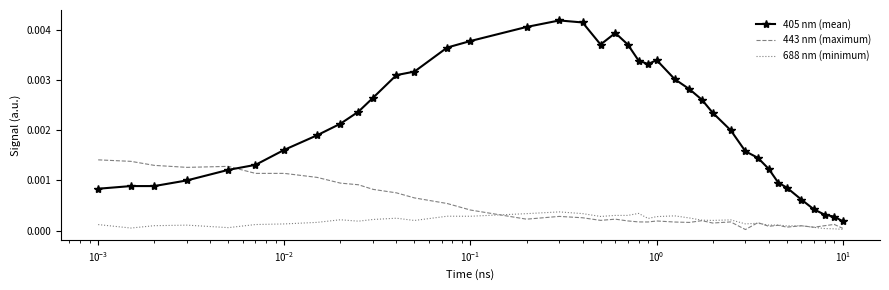

Which series has the largest total across all categories?

405 nm (mean)